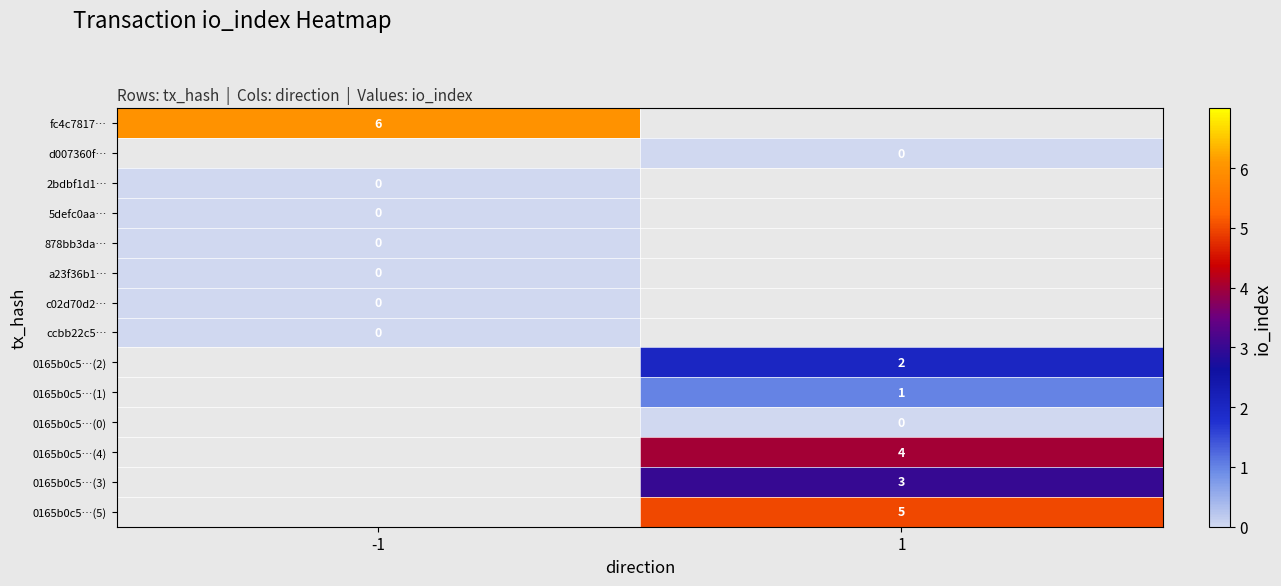

The value of 0165b0c5…(2) at 1 is 3. True or false?

False